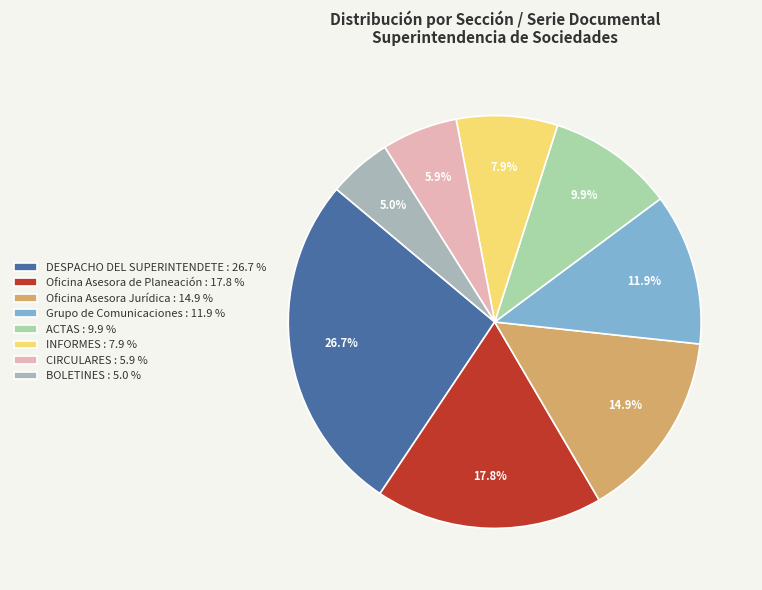

What percentage is the Oficina Asesora de Planeación slice, to the nearest percent?

18%